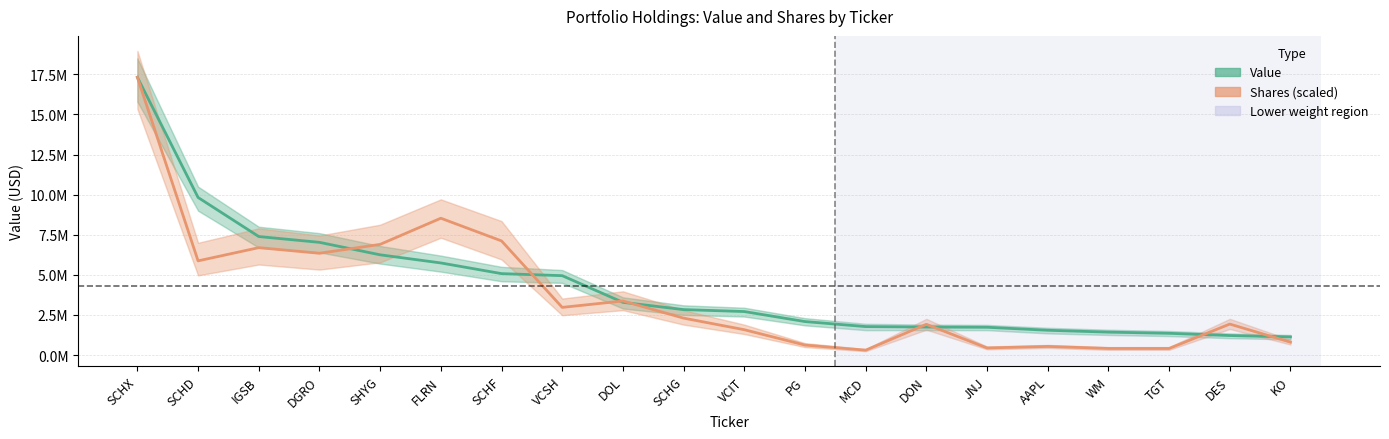

What is the sum of the Shares (scaled) values at SCHF and VCSH?

10088078.4